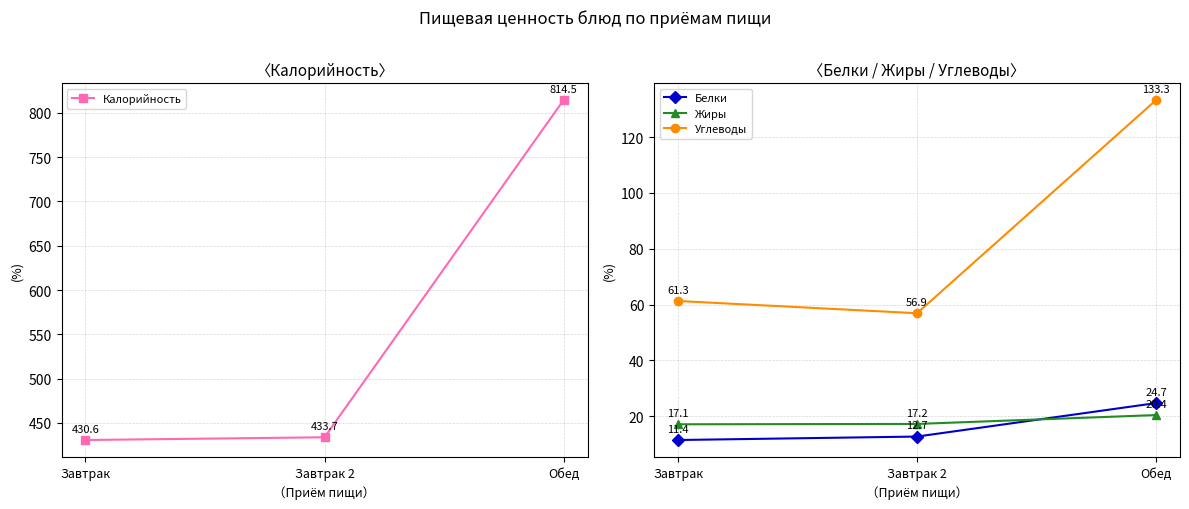

What is the difference between the highest and lowest values at Завтрак 2?

421.0